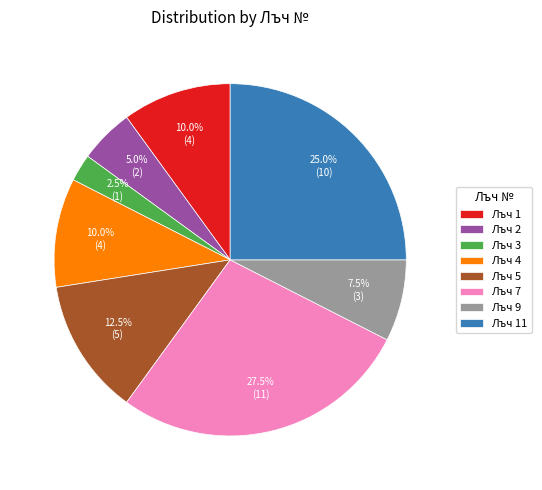

Is the sum of Лъч 1 and Лъч 7 greater than half?

No